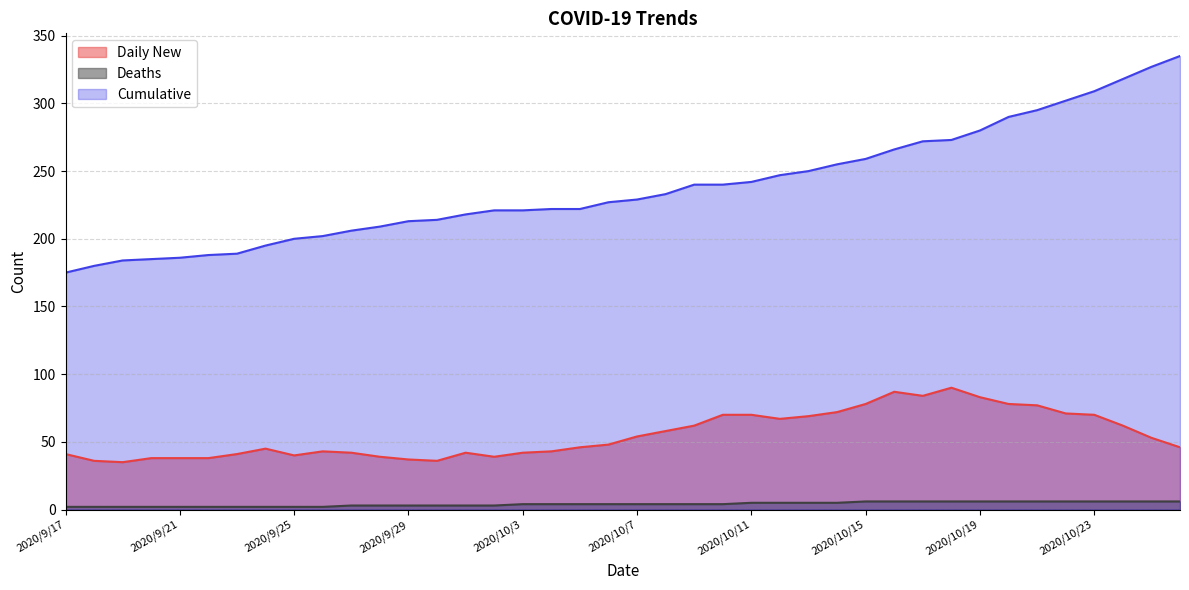

At which label does Cumulative reach its minimum?

2020/9/17